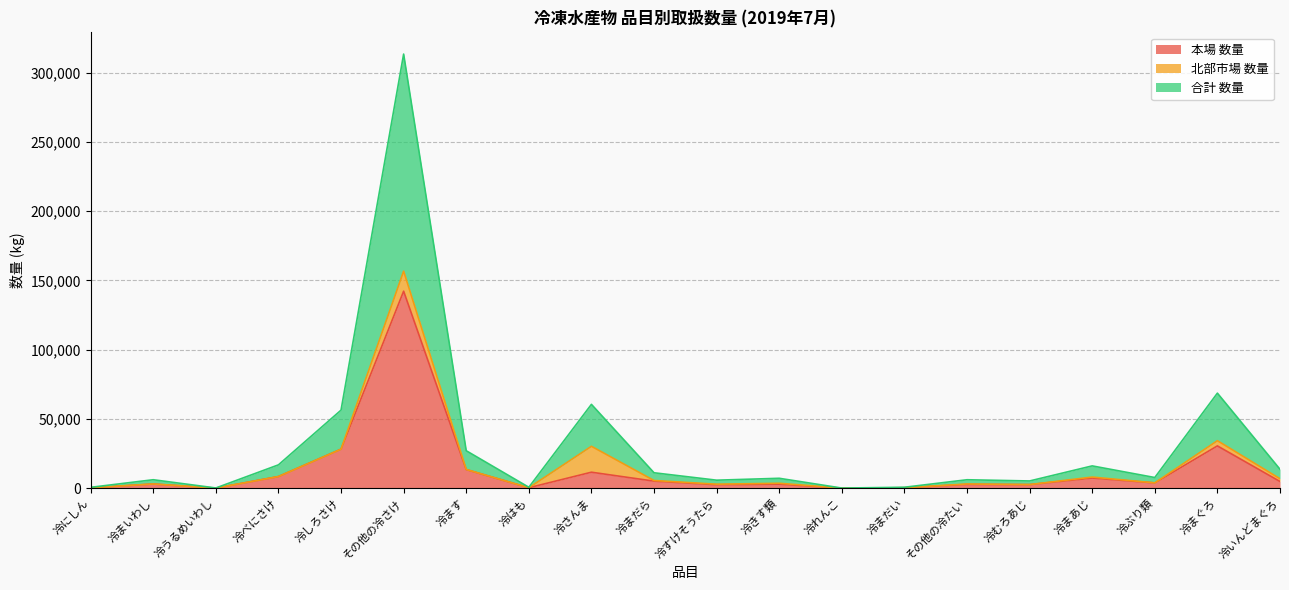

What is the total value across all series at 冷むろあじ?

5244